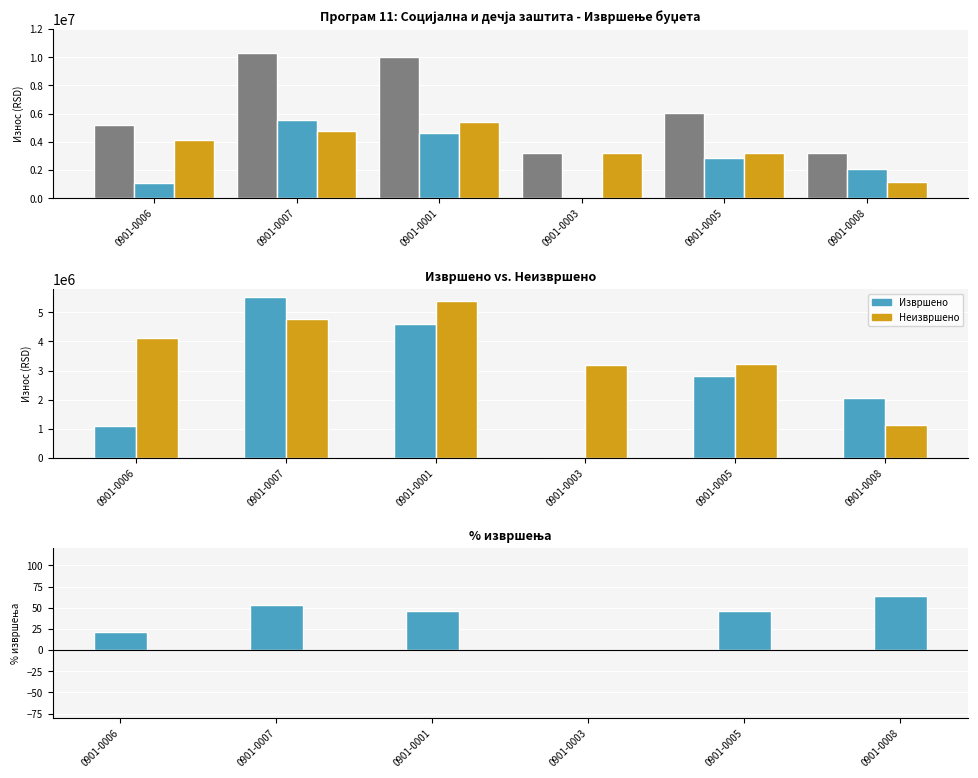

Rank the series by their average value, from highest to lowest.

Буџет (план), Неизвршено, Извршено, % извршења